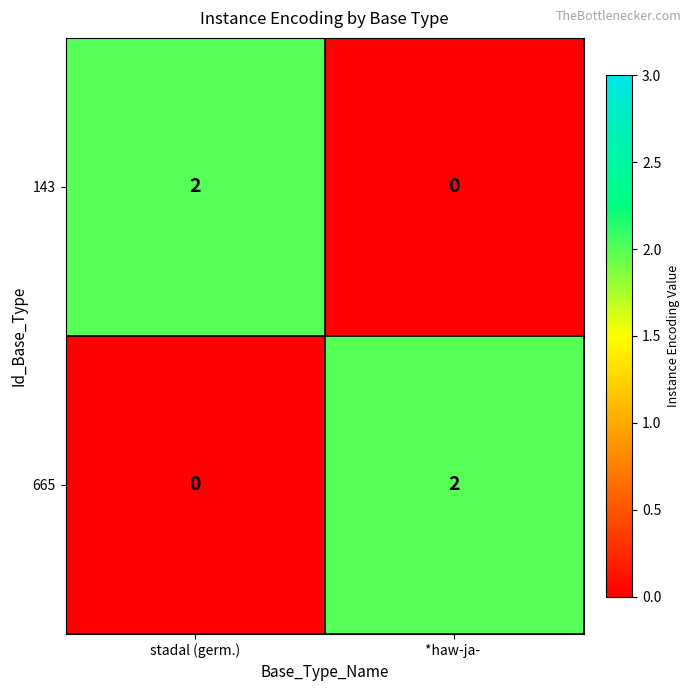

The 143 series shows 0 at *haw-ja- . True or false?

True